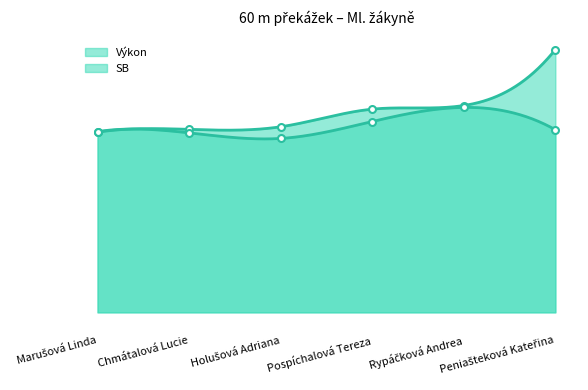

At which label does Výkon reach its minimum?

Marušová Linda